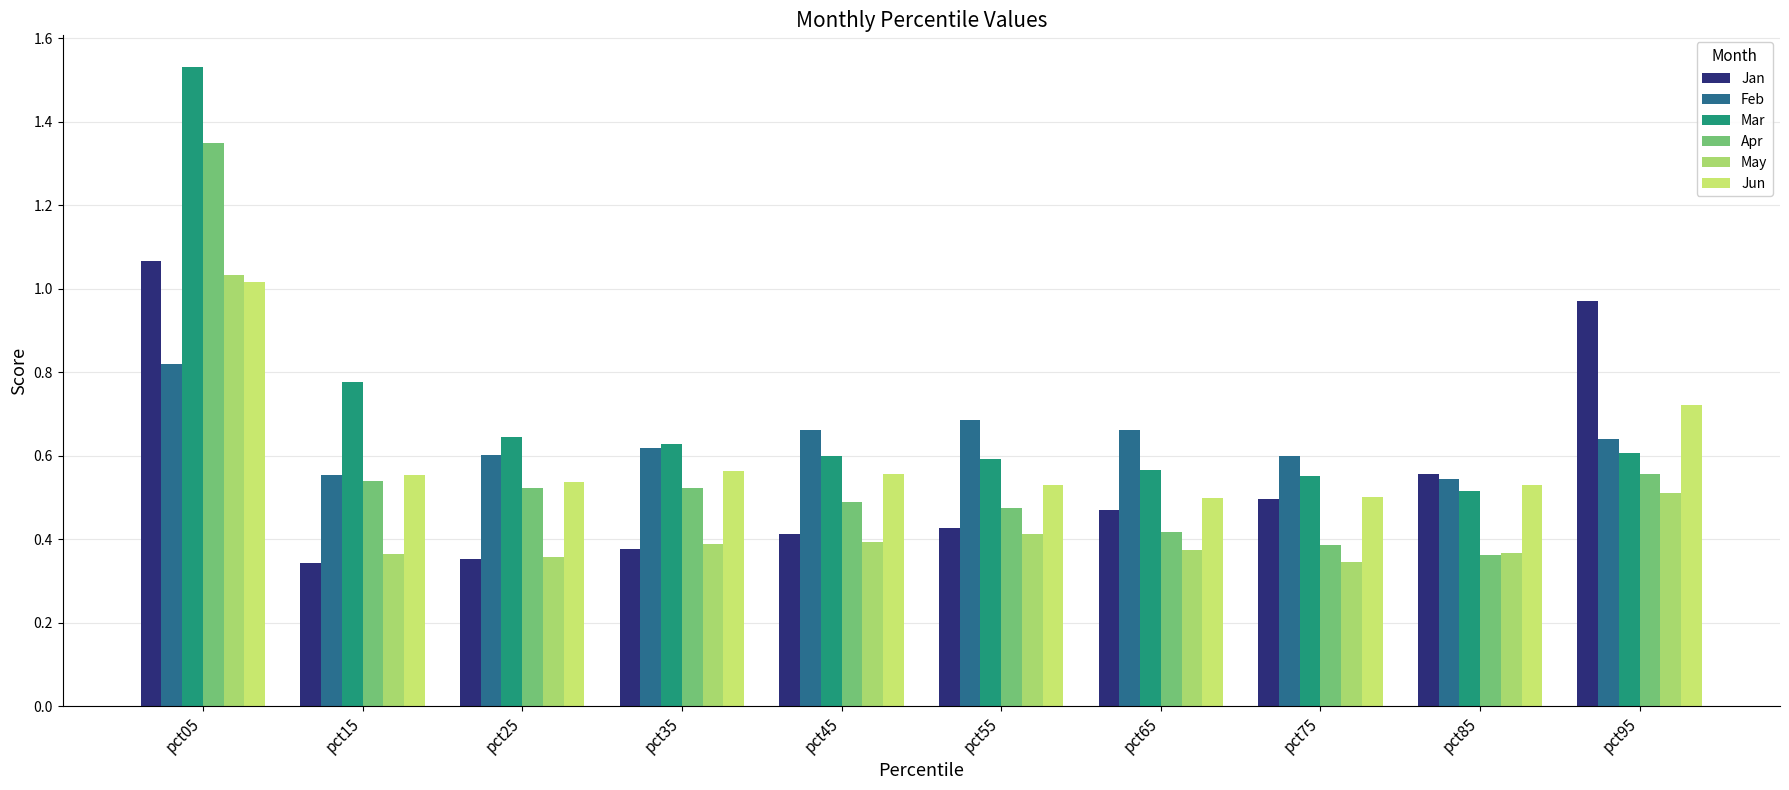

At how many categories does at least one series exceed 1?

1